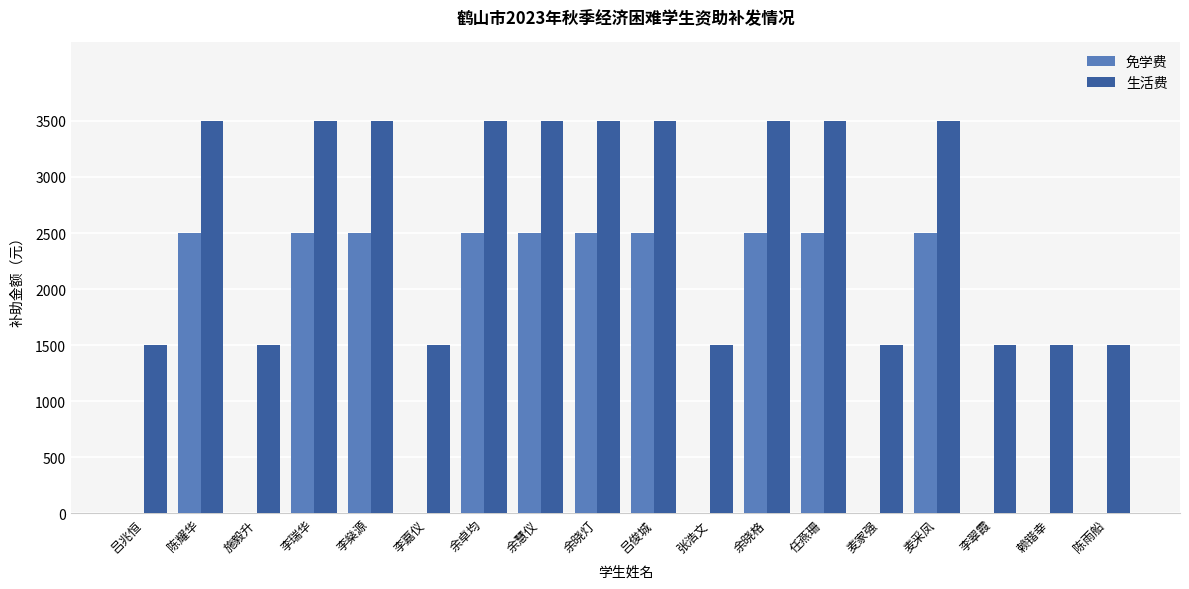

What is the sum of all 免学费 values?

25000